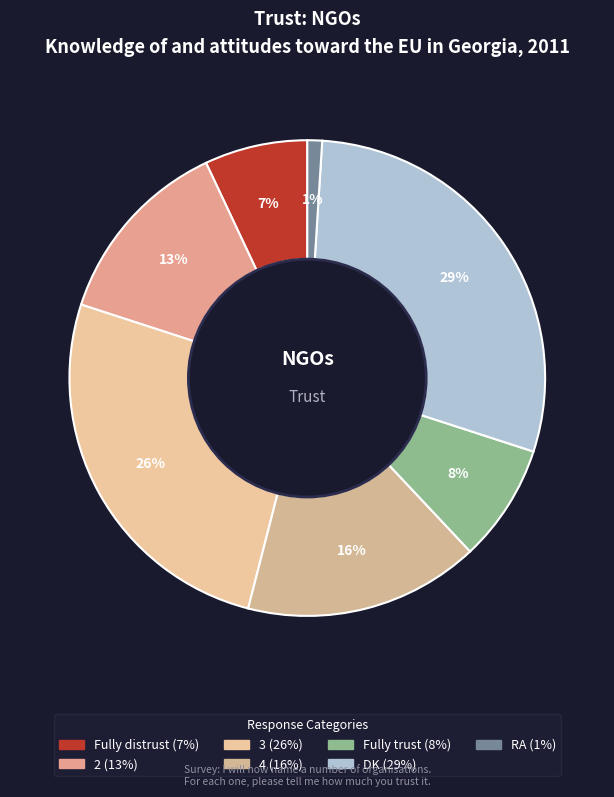

Rank the categories by value from highest to lowest.

DK, 3, 4, 2, Fully trust, Fully distrust, RA